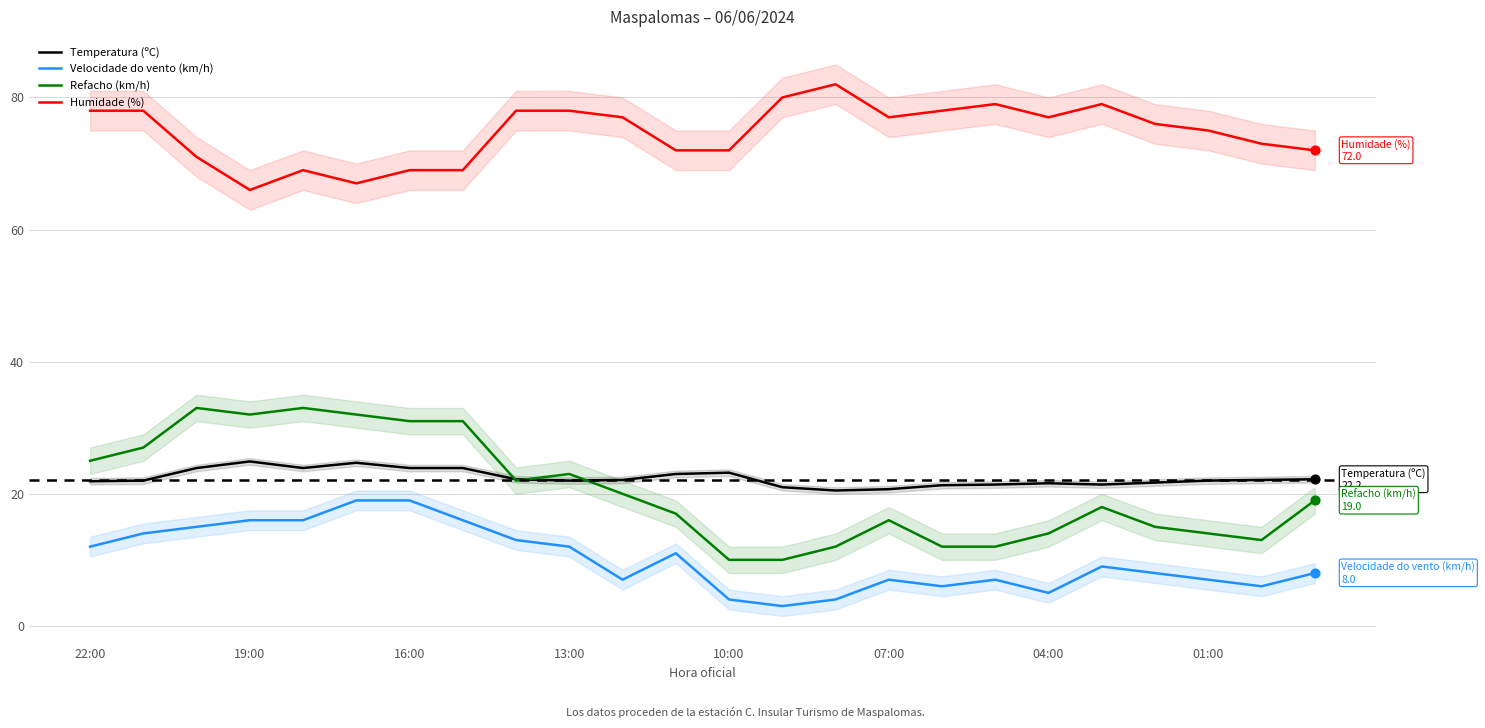

What are all the series names shown in the legend?

Temperatura (ºC), Velocidade do vento (km/h), Refacho (km/h), Humidade (%)